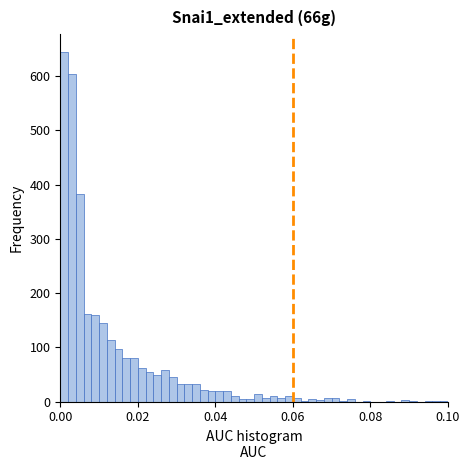

Read against the x-axis, roughly where is the centre of the tallest bar?

0.002